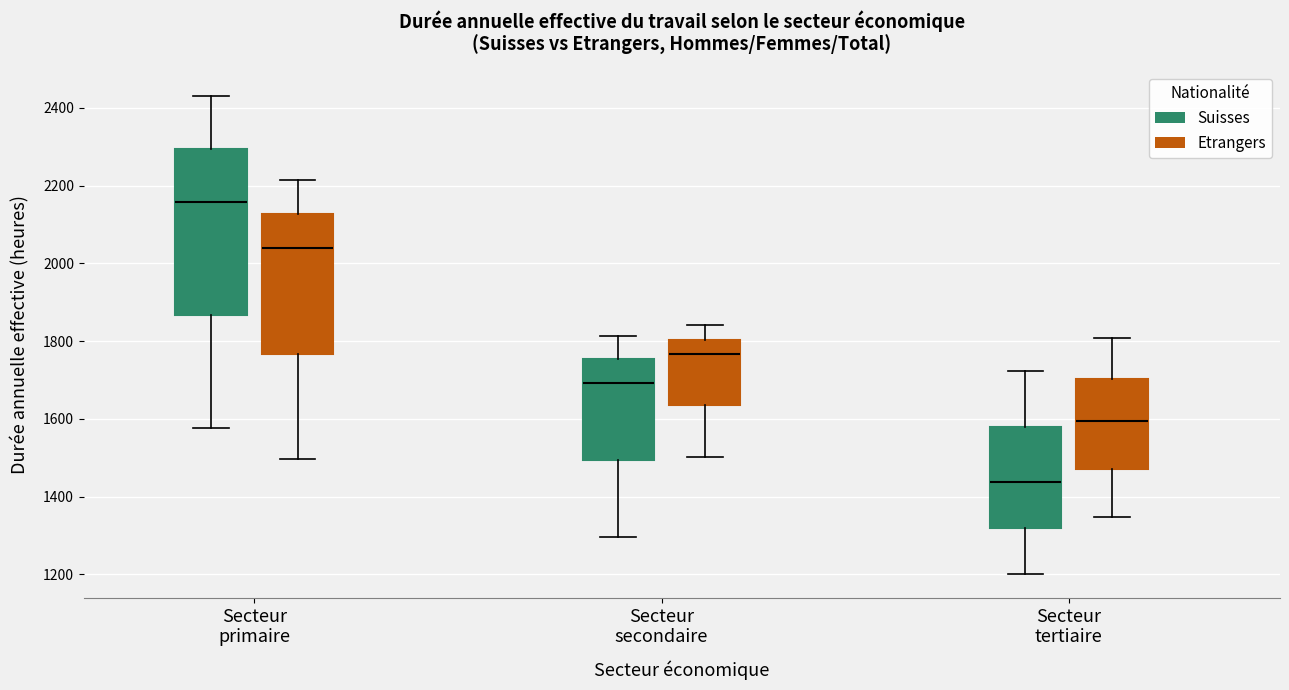

Which box is the tallest, from its lower edge to its upper edge?

Secteur primaire (Suisses)